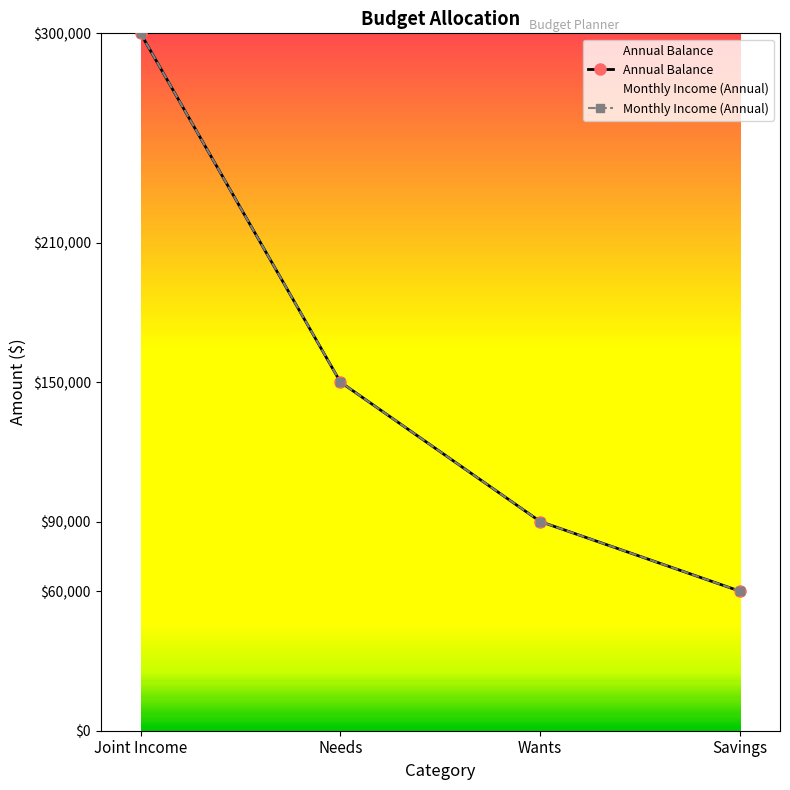

The Monthly Income (Annual) series shows 90000 at Wants. True or false?

True